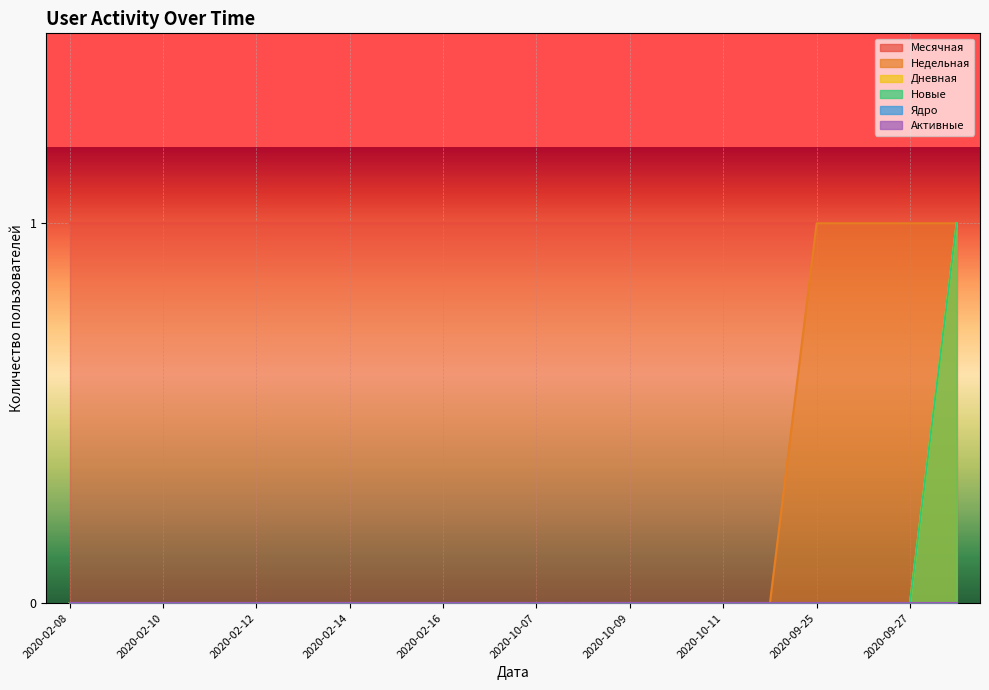

The Новые series shows -1 at 2020-10-10. True or false?

False